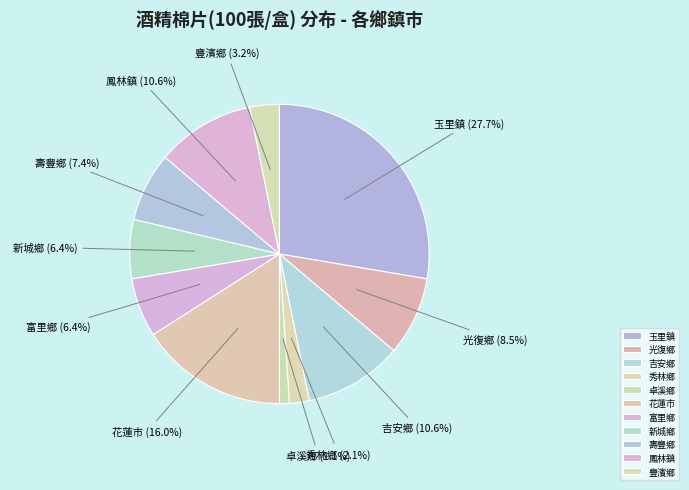

Is it true that 鳳林鎮 is 20% of the pie?

False